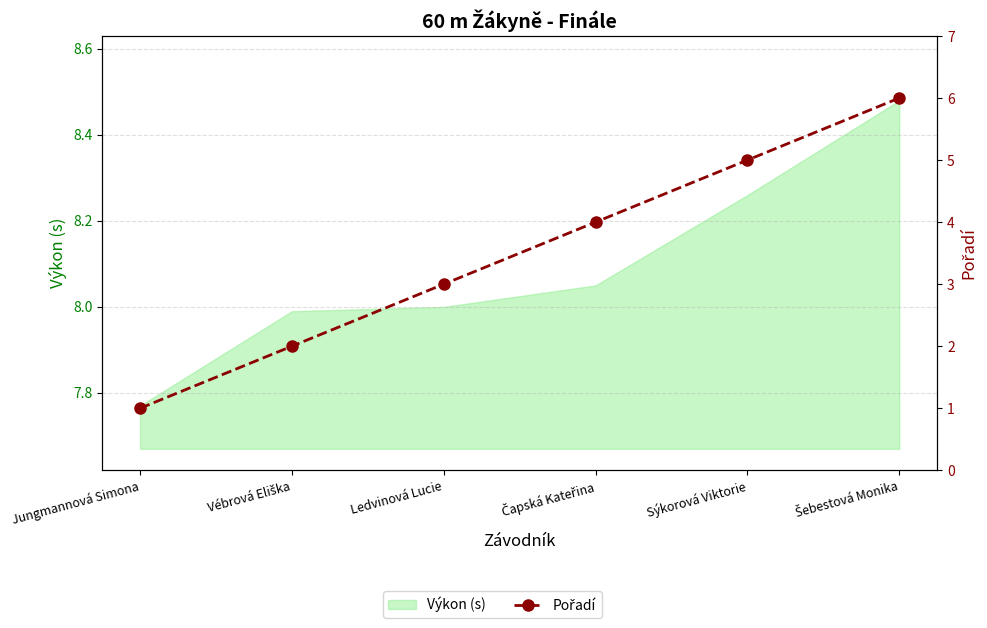

What is the change in value from Vébrová Eliška to Čapská Kateřina?

+2